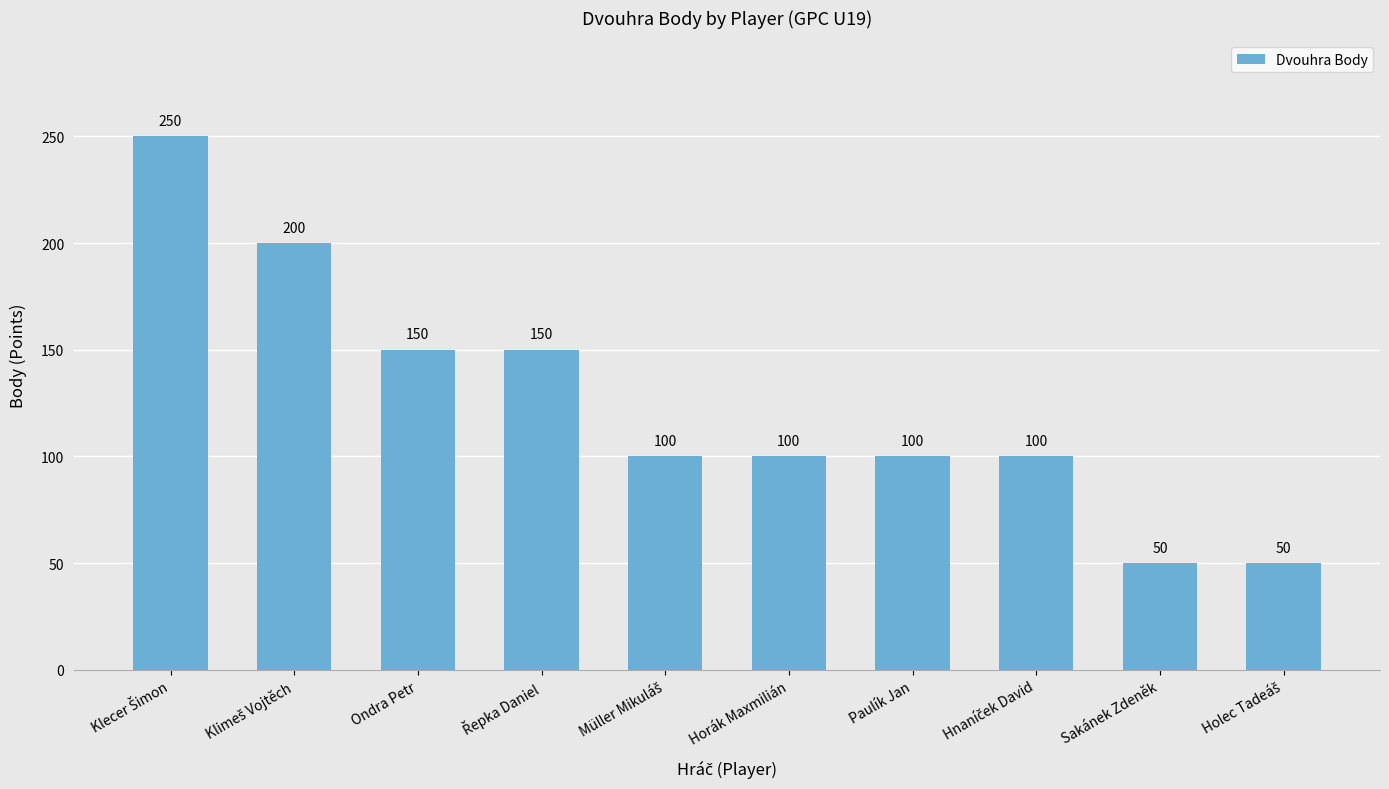

What is the value of the 5th bar from the left?

100